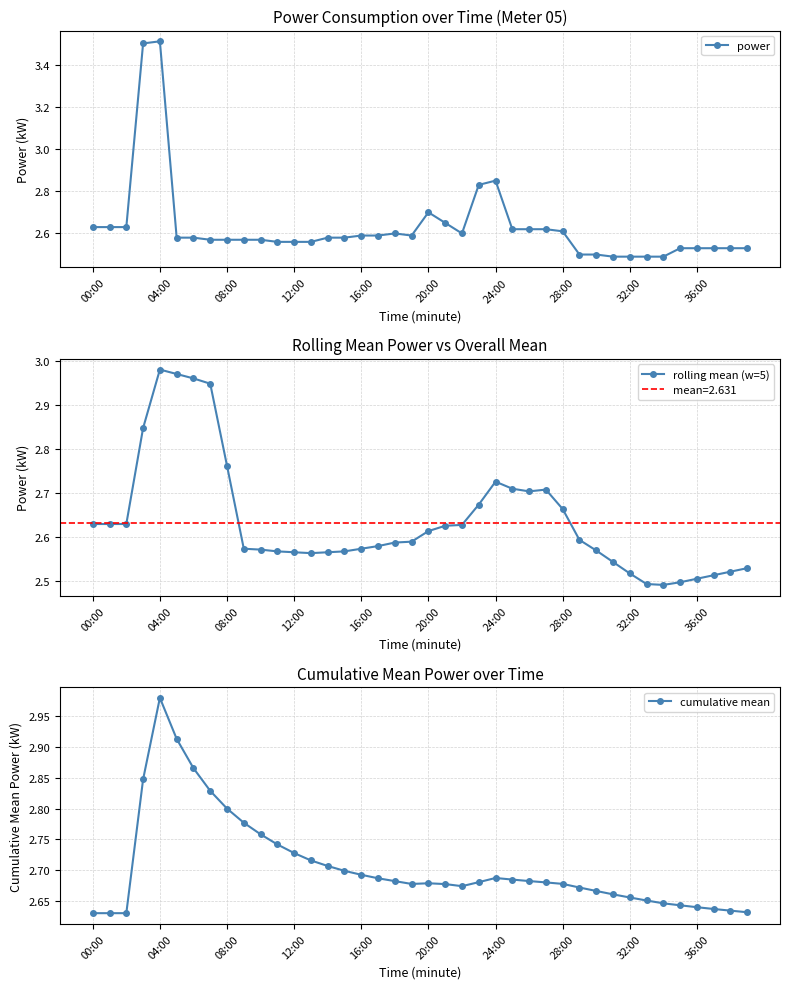

True or false: power has a value of 0.8 at 20:00.

False